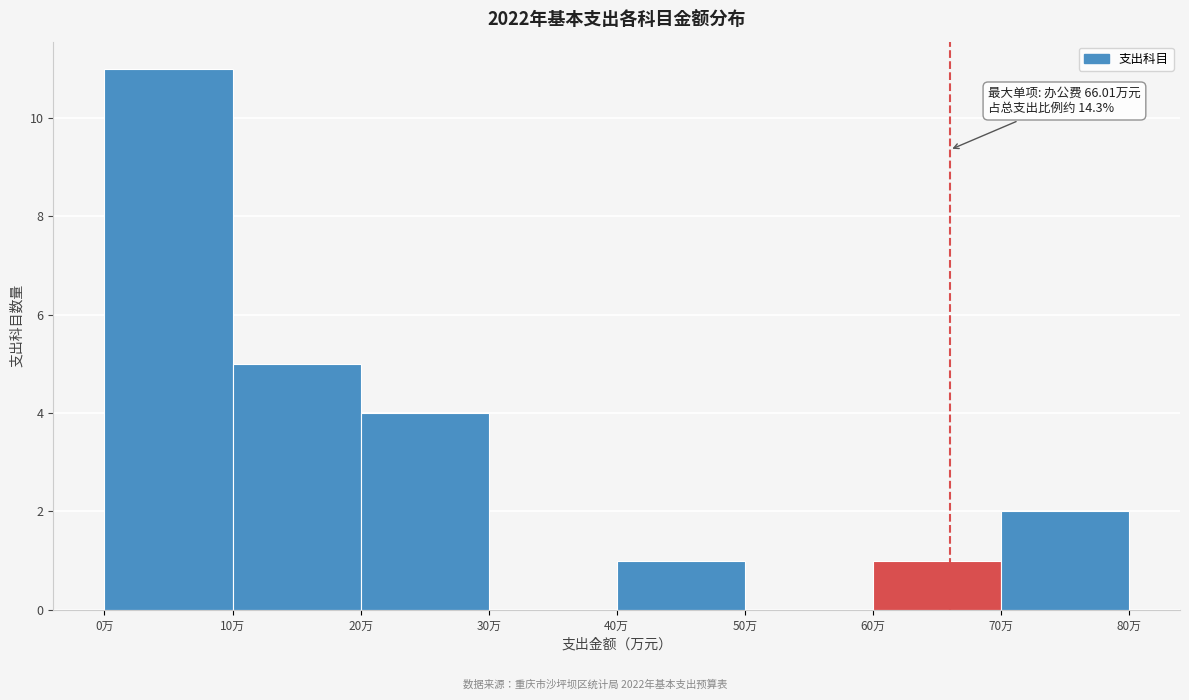

Which range on the x-axis has the tallest bar?

0 to 10